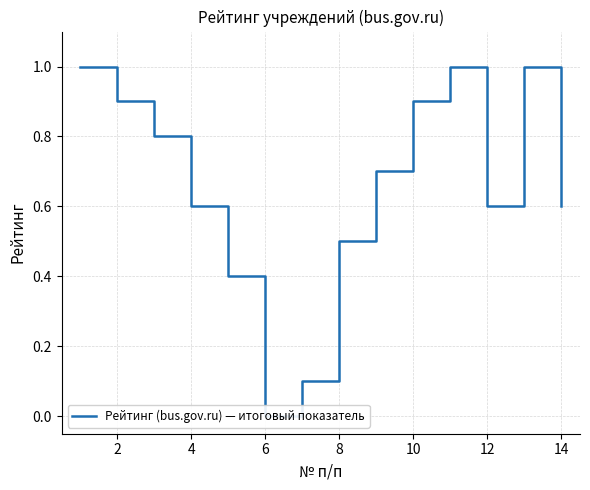

The chart shows a value of 0.2 at 16. True or false?

False